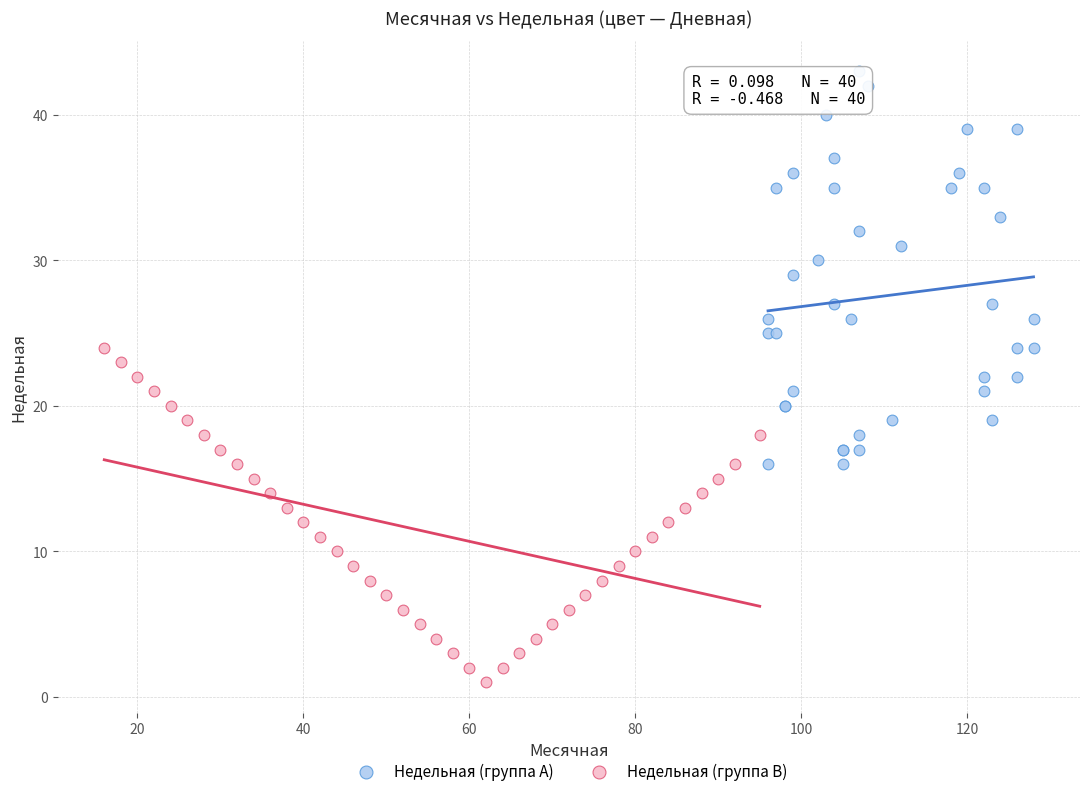

Which series has the widest spread of Y values?

Недельная (группа A)